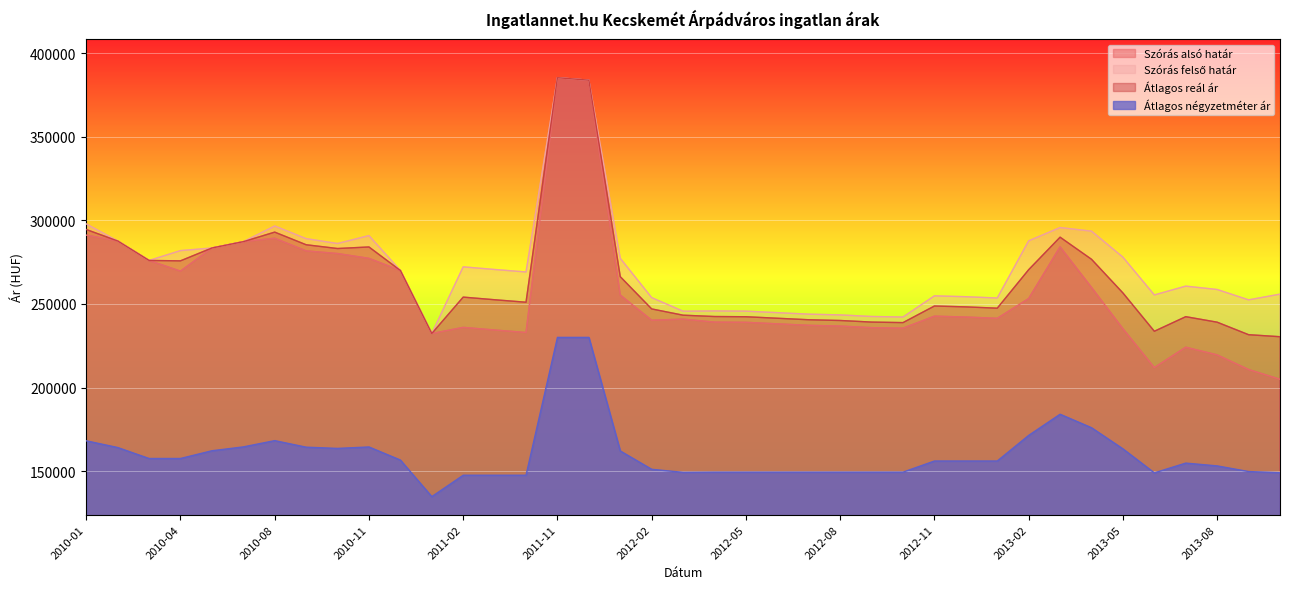

What is the sum of the Szórás felső határ values at 2011-12 and 2011-05?

652916